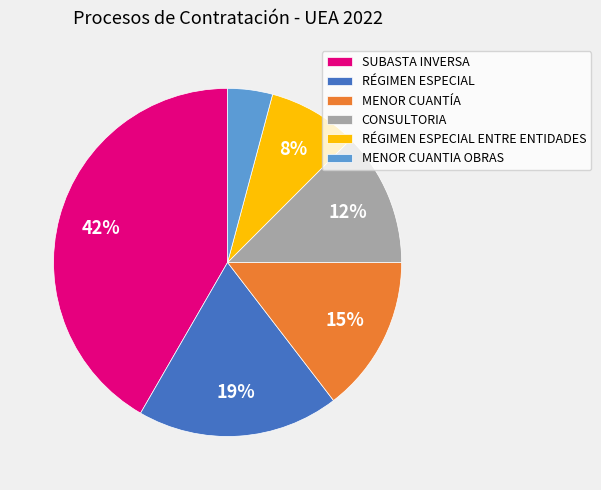

To the nearest percent, what portion does RÉGIMEN ESPECIAL represent?

19%